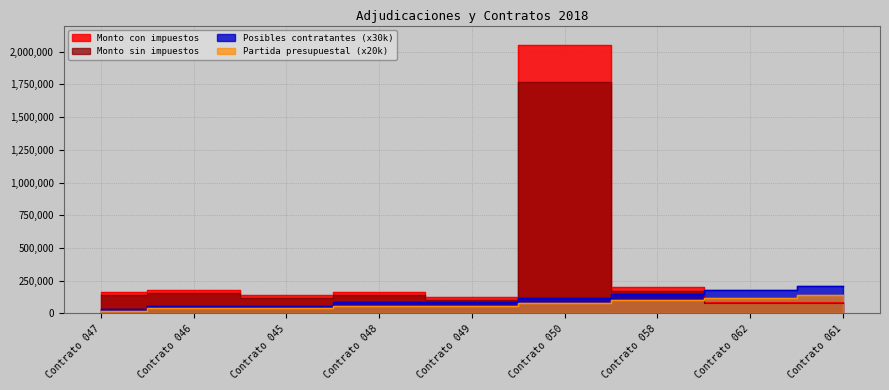

What is the total value across all series at Contrato 058?

626761.2